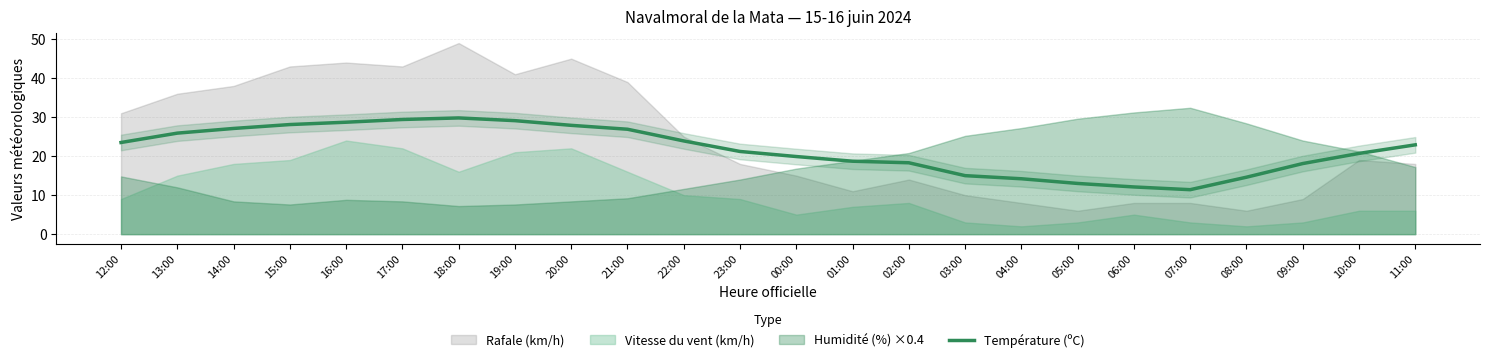

The Température (ºC) series shows 3.8 at 05:00. True or false?

False